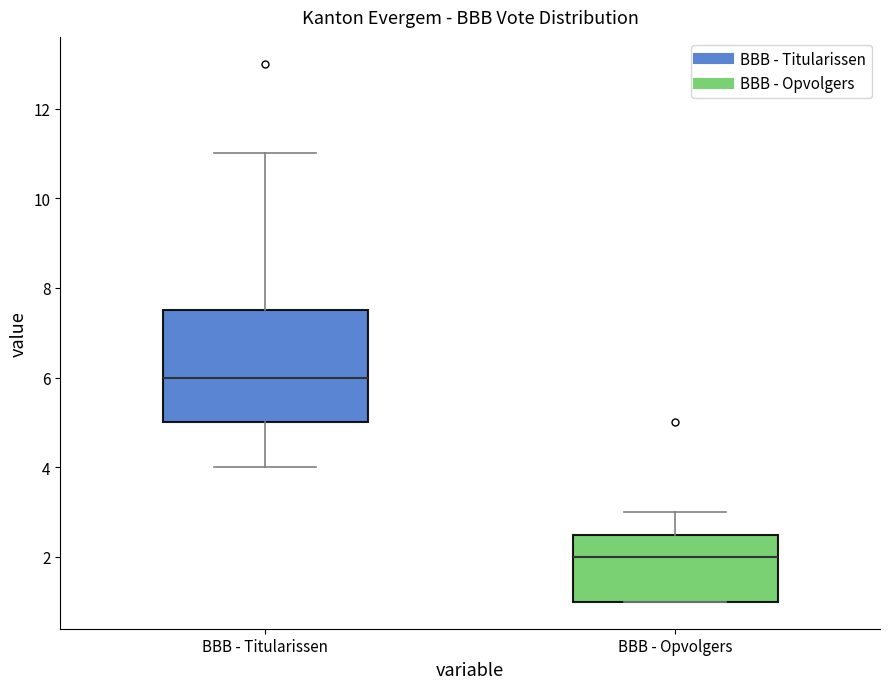

Where does the median line of the box for BBB - Opvolgers sit on the y-axis? The values are not printed on the chart, so give them approximately, as read against the axis.

2.0